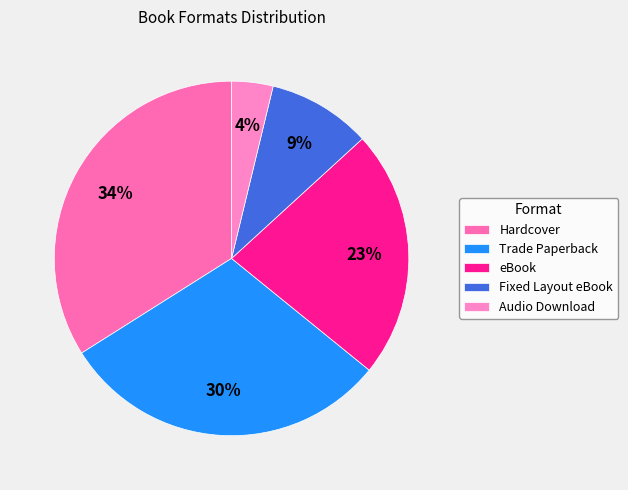

Between Audio Download and Hardcover, which is larger?

Hardcover